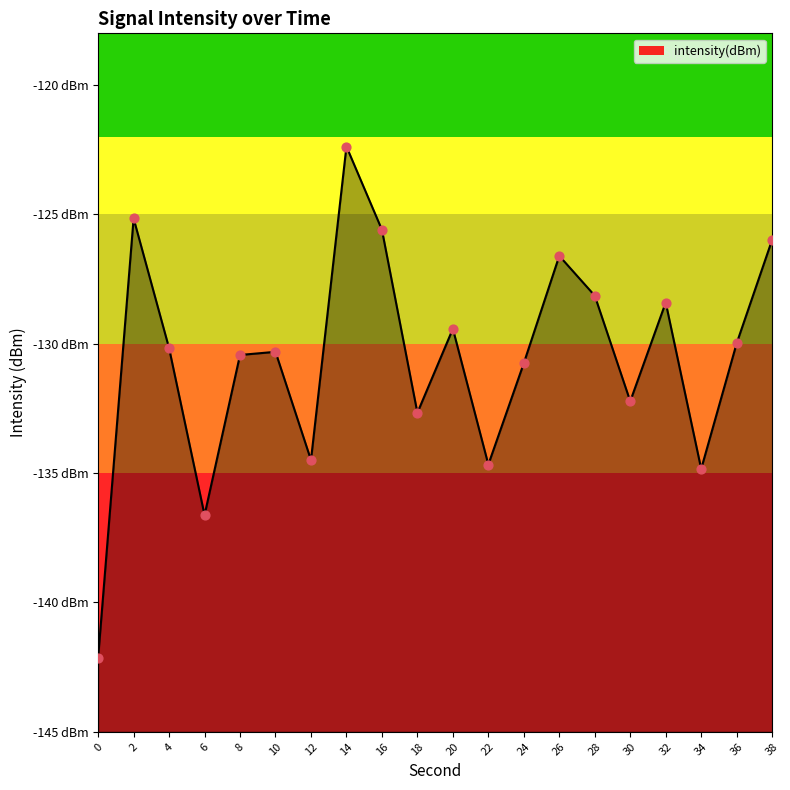

What is the change in value from 6 to 30?

+4.4